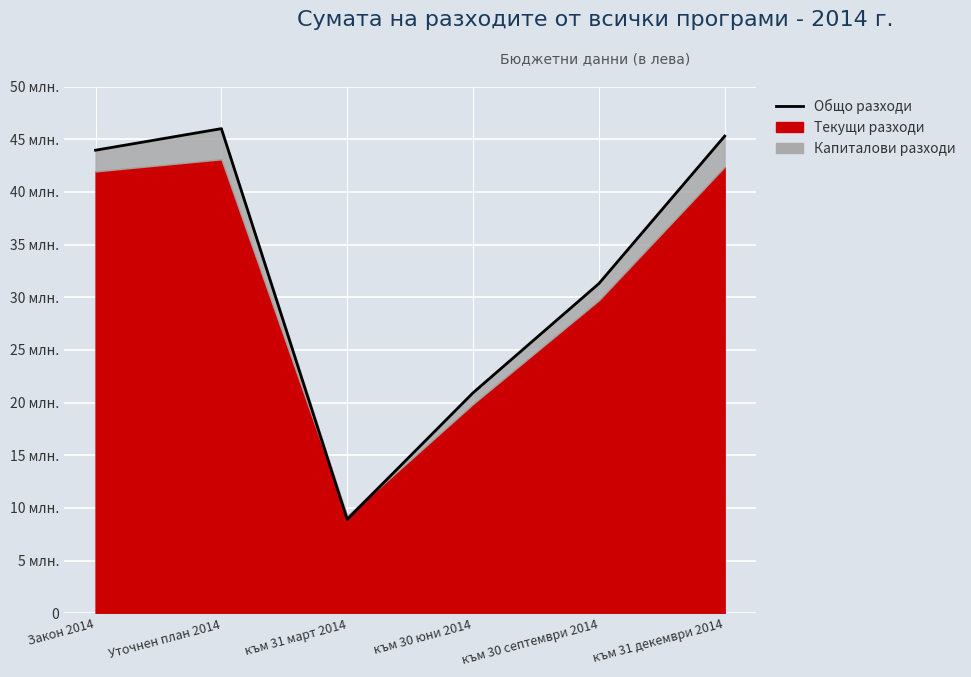

Where is the data nearest to the value 27456610?

към 30 септември 2014